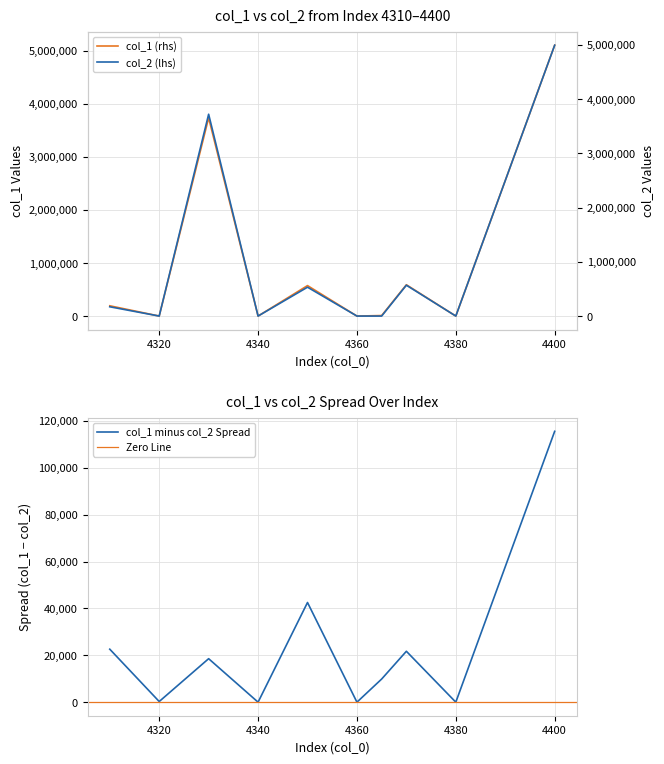

The col_1 series shows 3017479 at 4340. True or false?

False